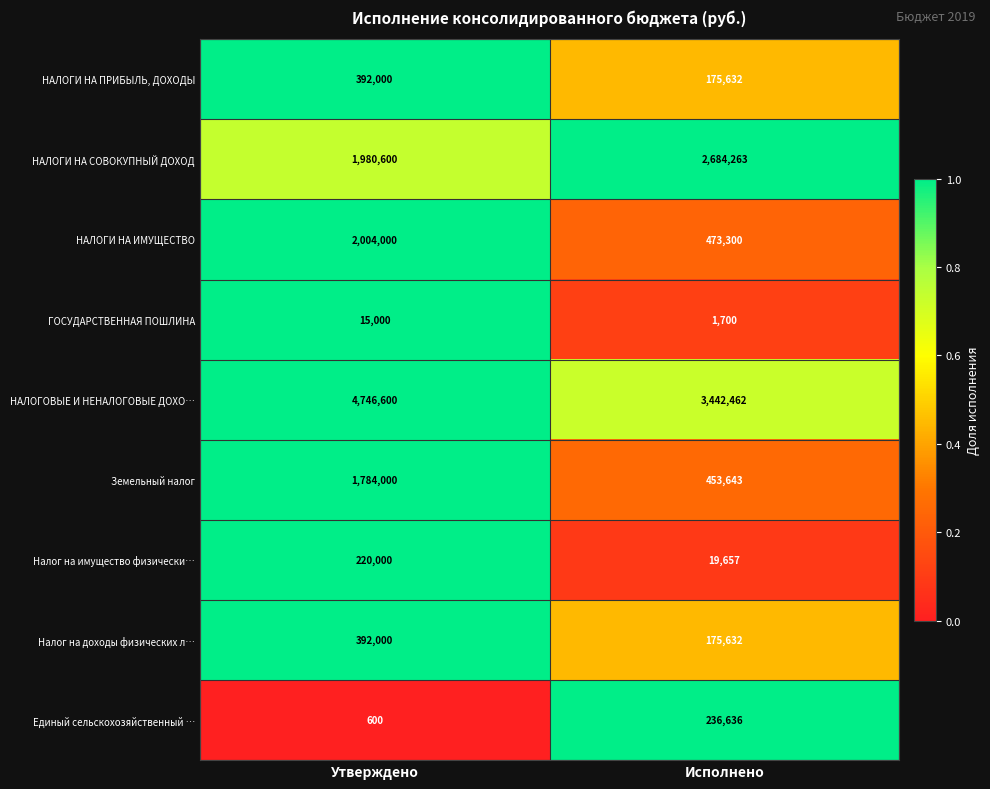

What is the total value across all series at Утверждено?

11534800